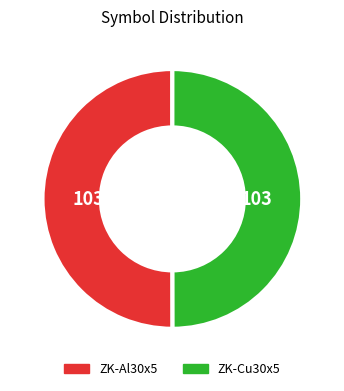

Is it true that ZK-Cu30x5 is 50% of the pie?

True